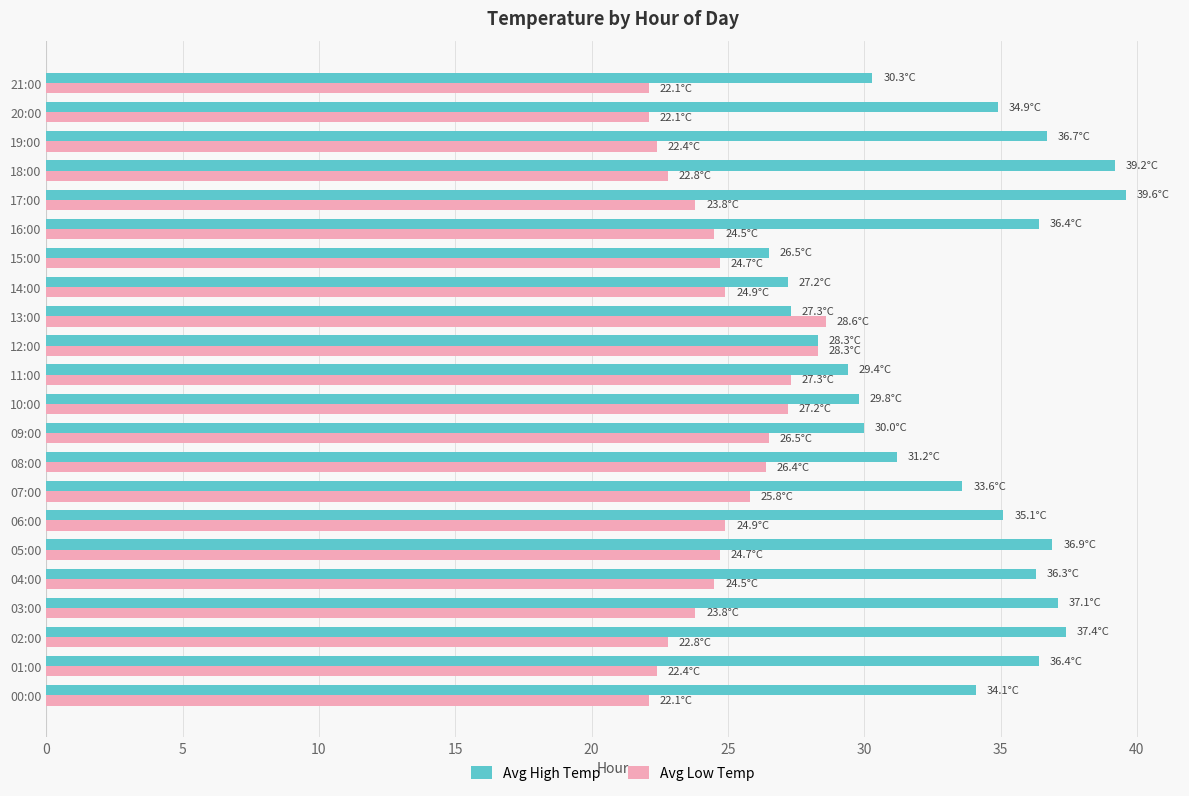

Is the value of Avg Low Temp at 05:00 greater than the value of Avg High Temp at 10:00?

No